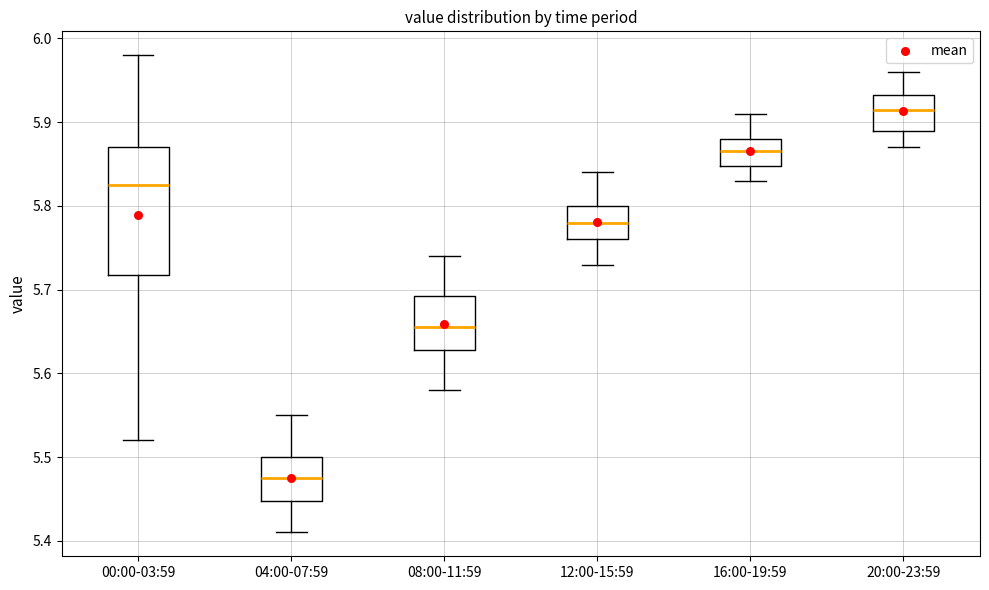

Which box's median line is the lowest?

04:00-07:59